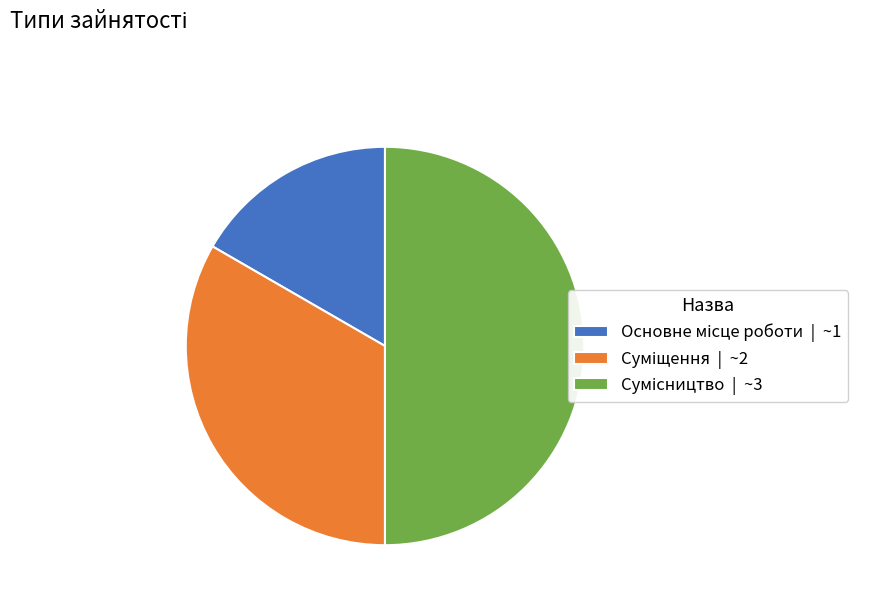

To the nearest percent, what portion does Сумісництво represent?

50%